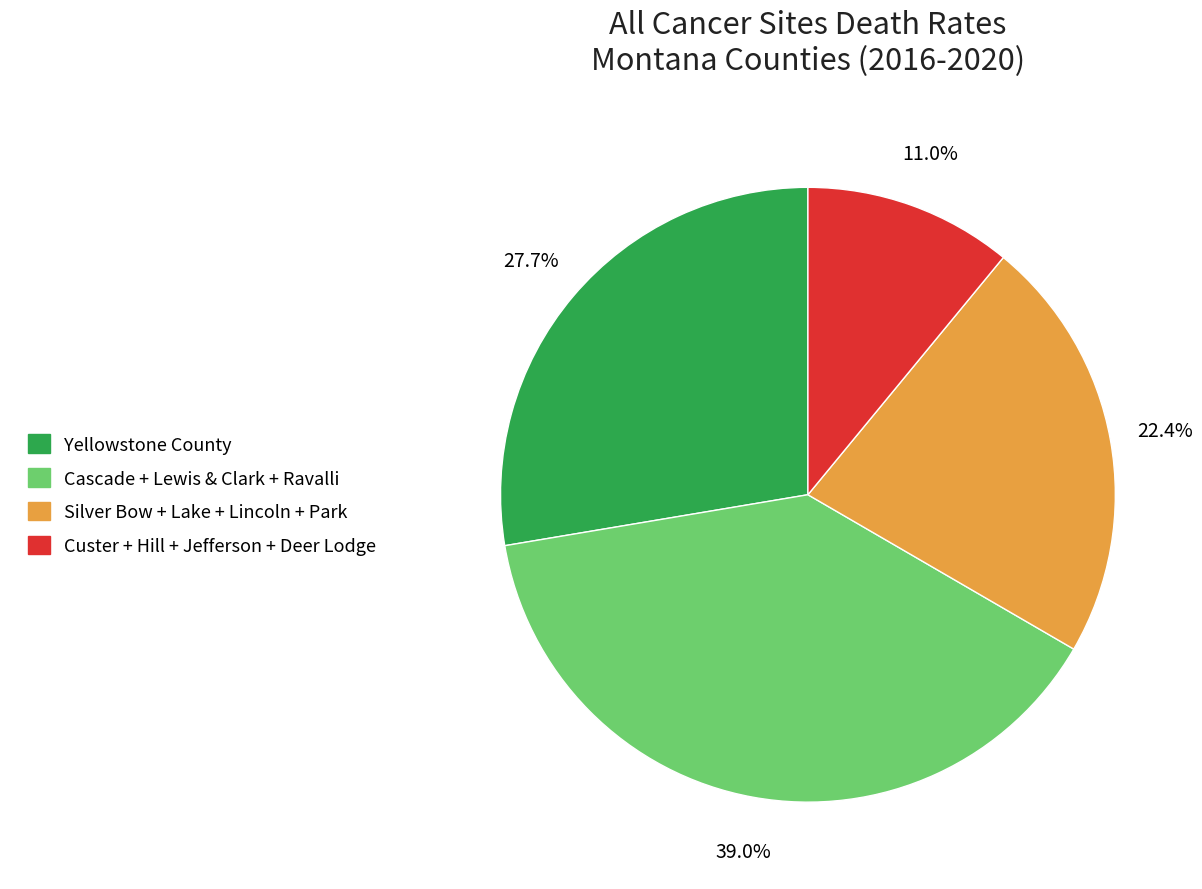

What is the ratio of the value at Custer + Hill + Jefferson + Deer Lodge to the value at Cascade + Lewis & Clark + Ravalli?

0.3